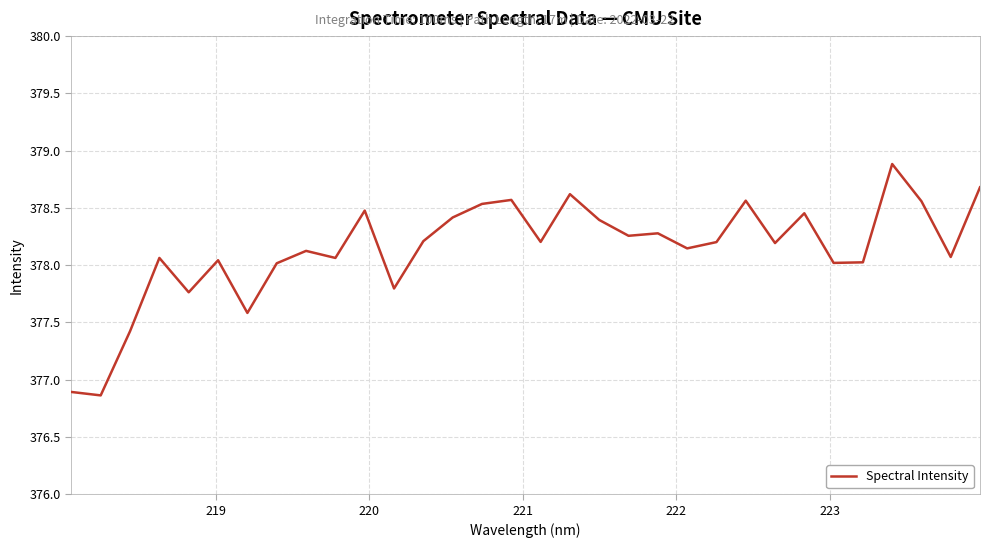

What is the difference between the maximum and minimum values?

2.0